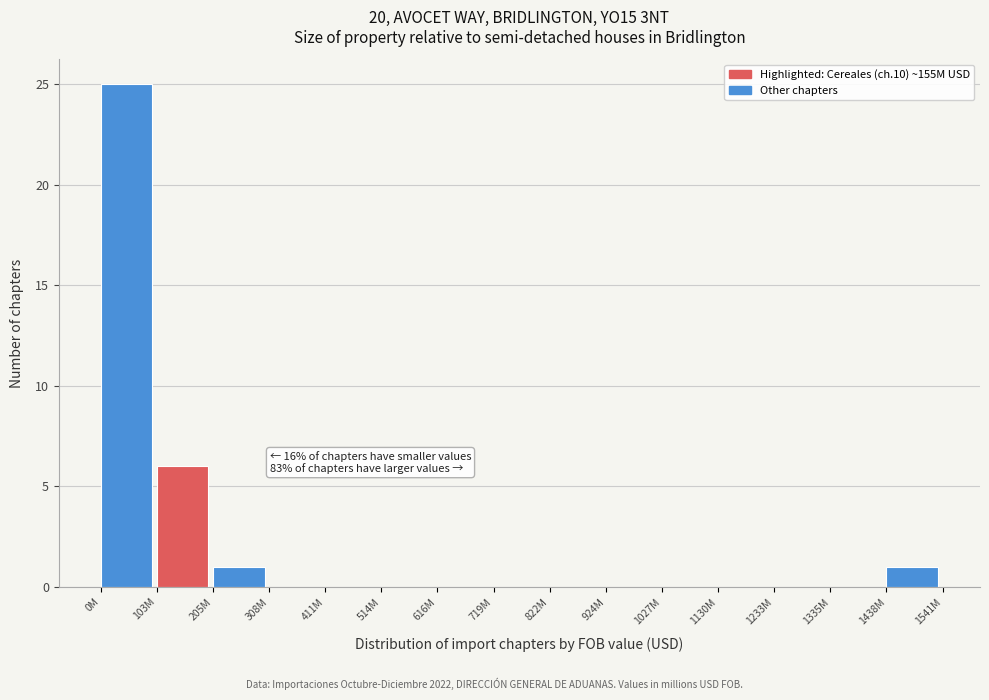

Reading right to left, list all the values displayed in this chart.

1438M=1	1335M=0	1233M=0	1130M=0	1027M=0	924M=0	822M=0	719M=0	616M=0	514M=0	411M=0	308M=0	205M=1	103M=6	0M=25